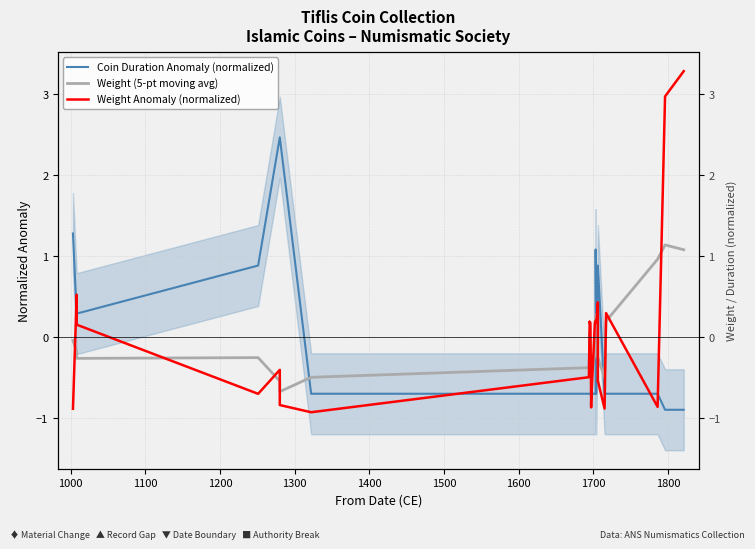

What is the sum of all Weight (5-pt moving avg) values?

-1.7